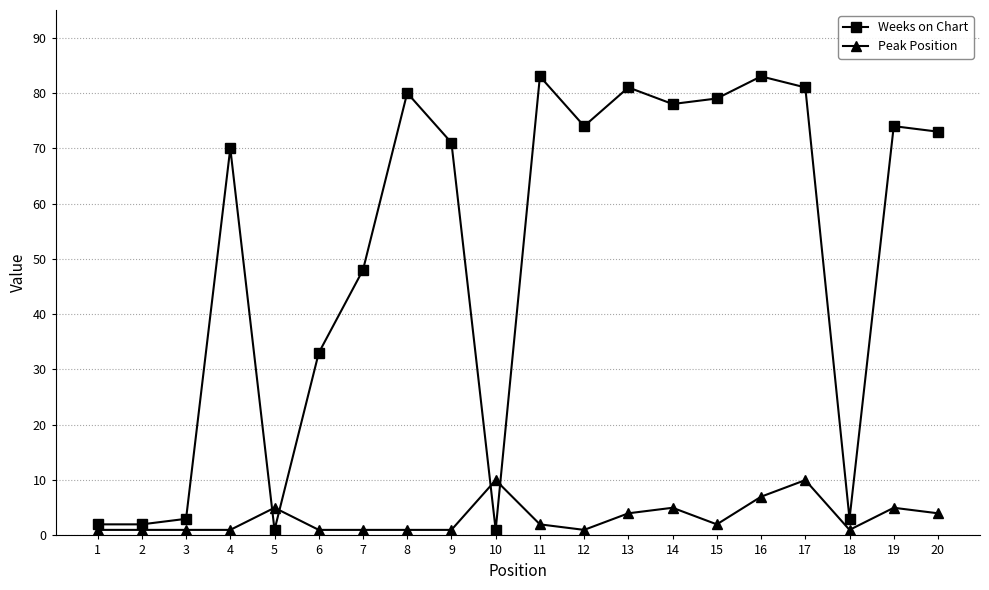

Does the chart have visible grid lines?

Yes